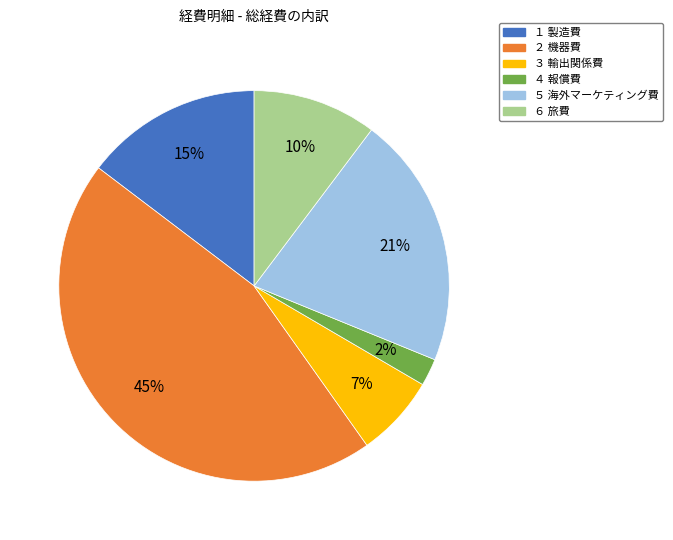

Is there any slice that represents more than half of the pie?

No